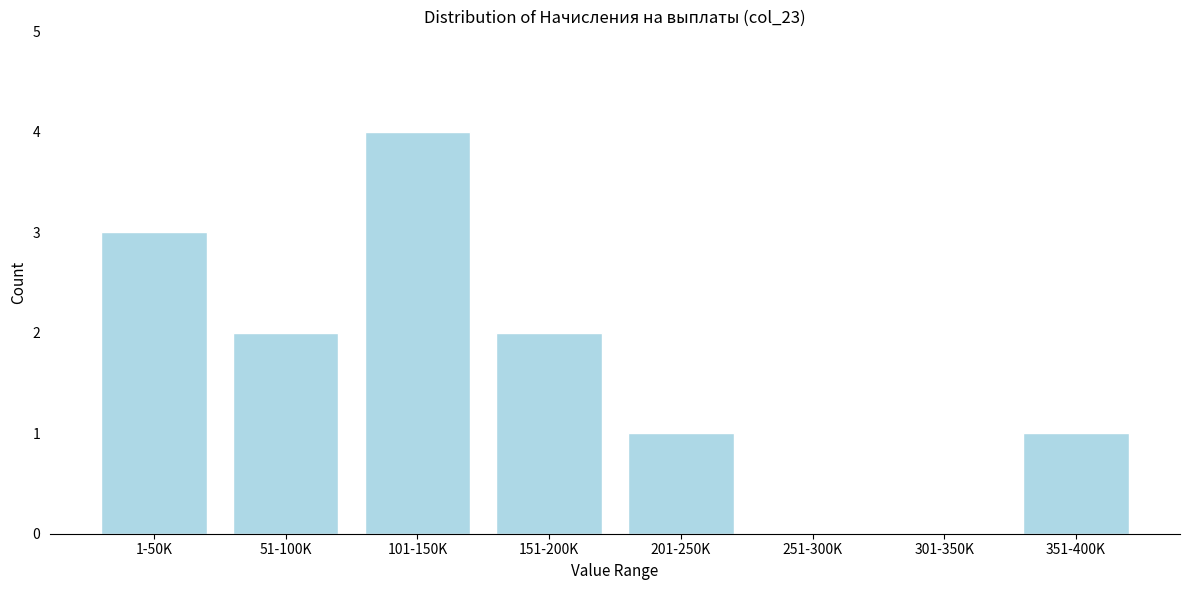

Reading right to left, what are all the values shown in this chart?

351-400K=1	301-350K=0	251-300K=0	201-250K=1	151-200K=2	101-150K=4	51-100K=2	1-50K=3